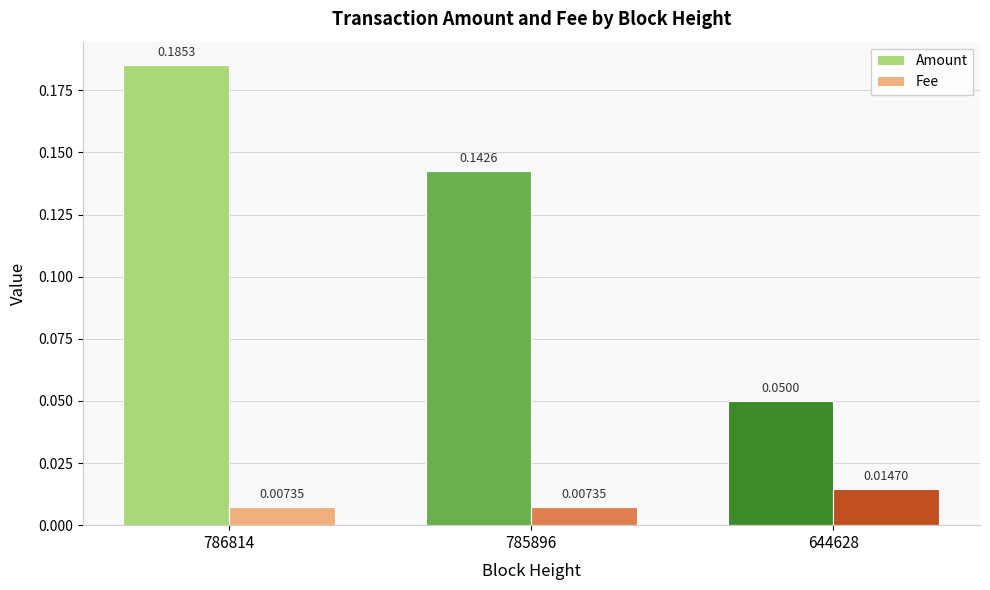

Rank the series by their maximum value, from highest to lowest.

Amount, Fee